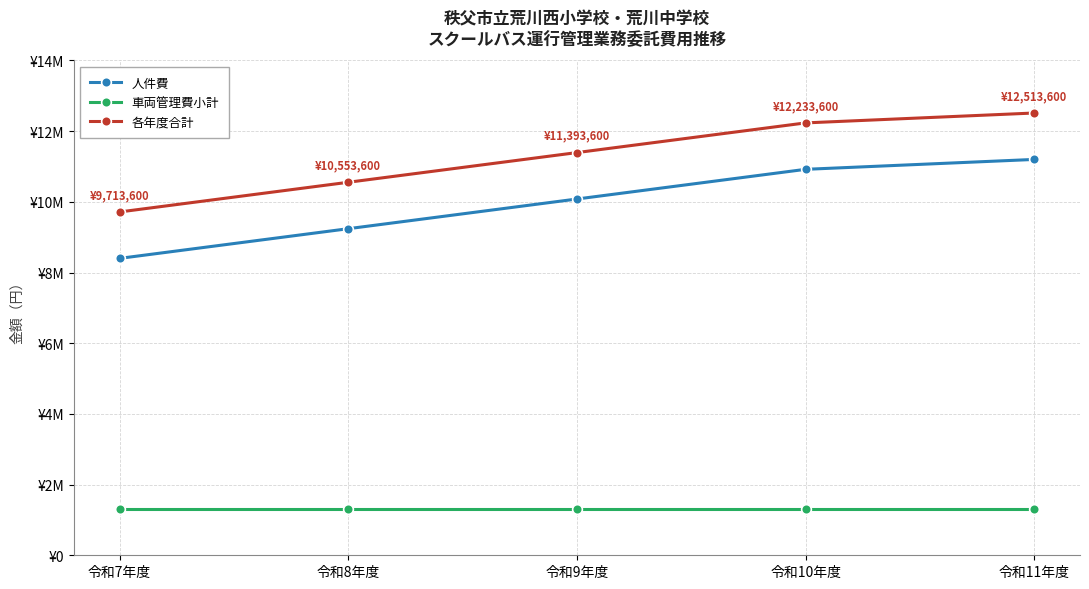

What is the minimum value for 車両管理費小計?

1313600